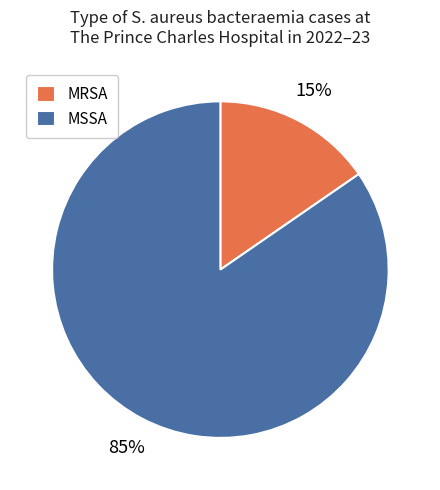

Is it true that MRSA is 10% of the pie?

False